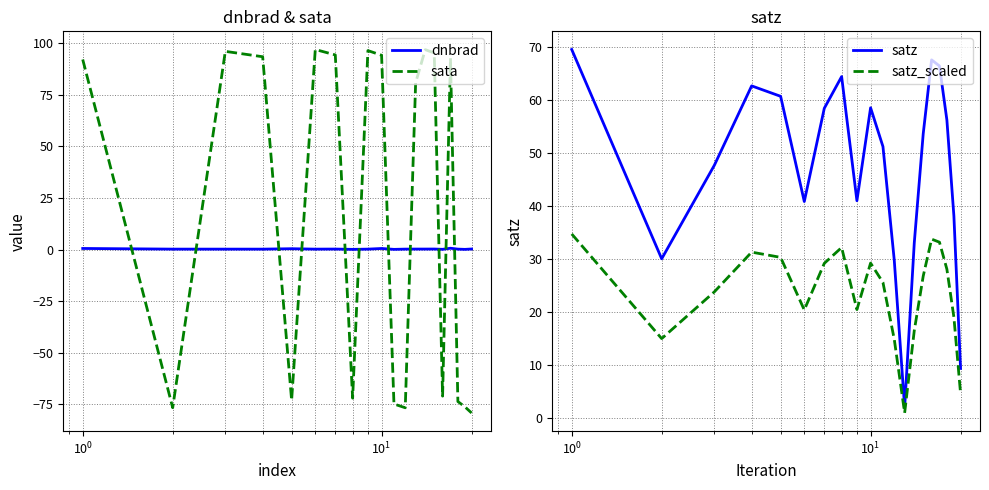

Which series has the widest spread of values?

sata